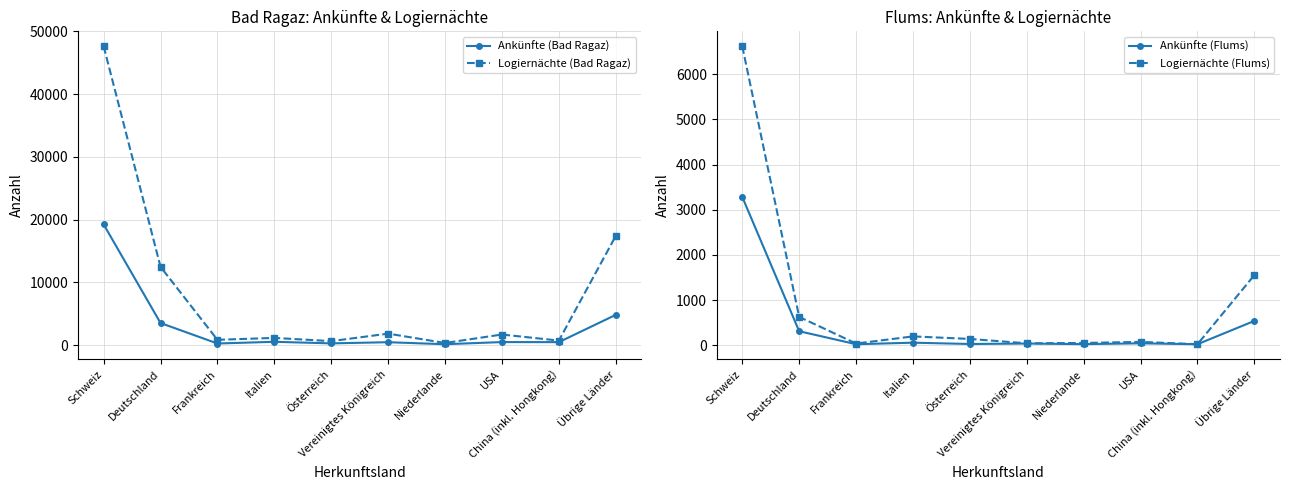

At which label does Ankünfte (Flums) first exceed 42?

Schweiz